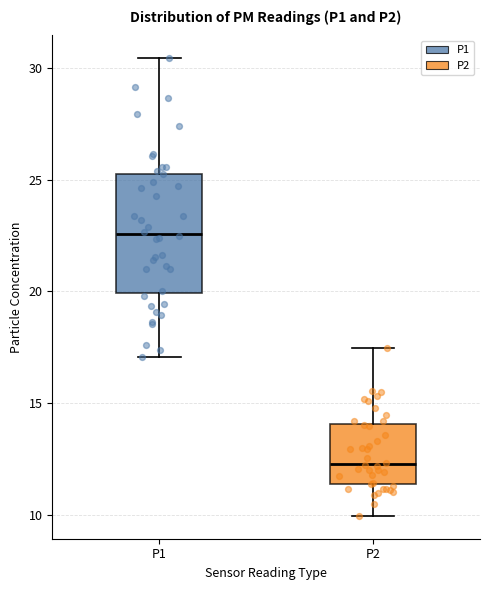

Which box's median line is the highest?

P1